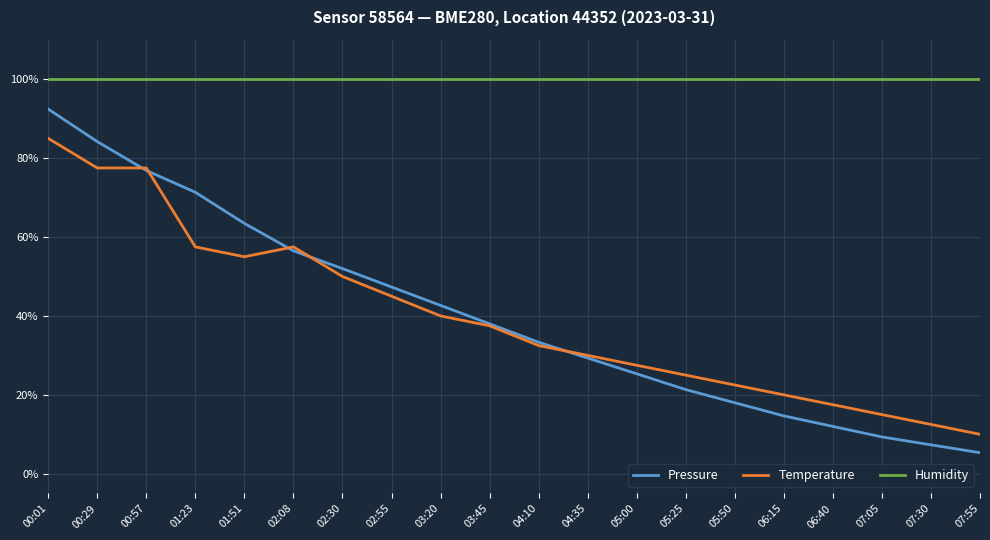

Is this an area chart (filled region under the line)?

No